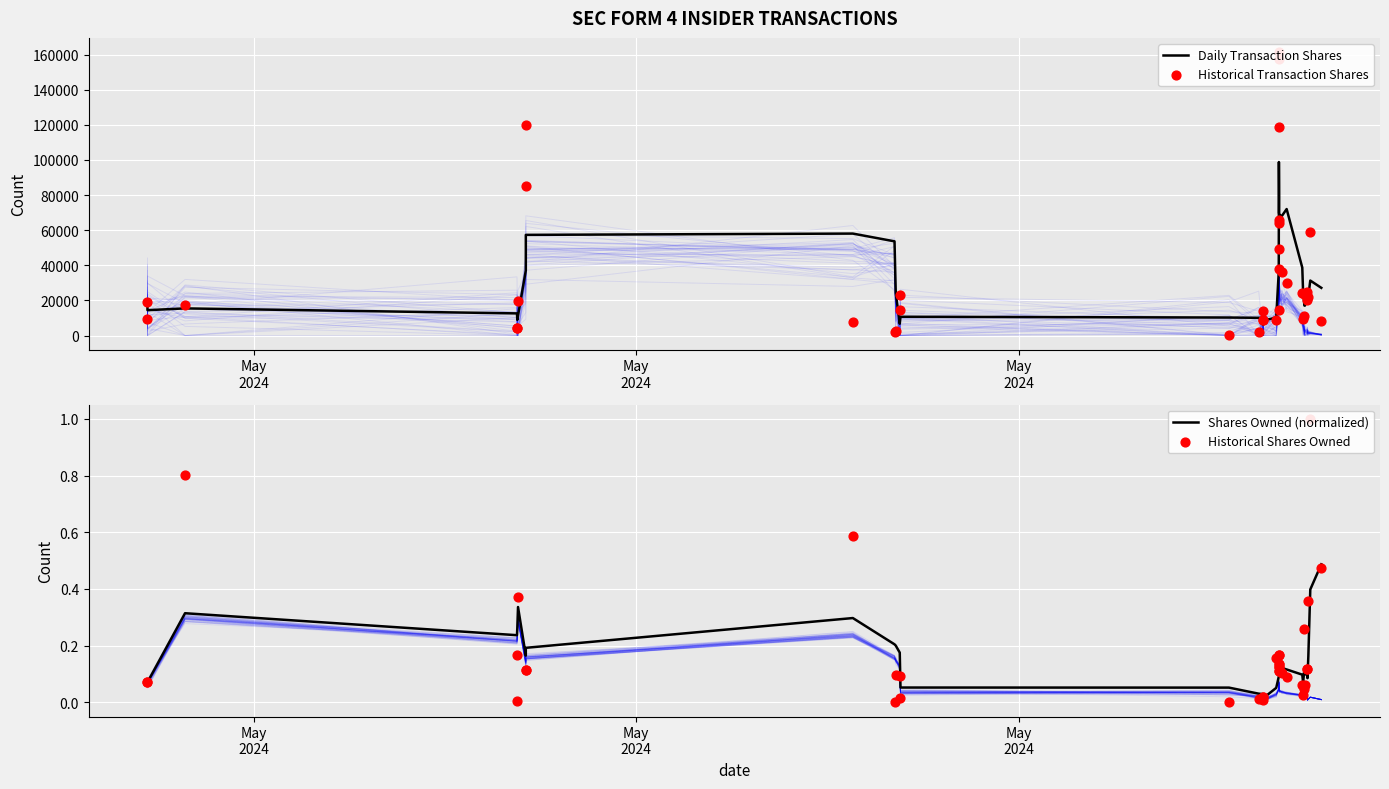

Which series has the largest Y range (max minus min)?

Historical Transaction Shares